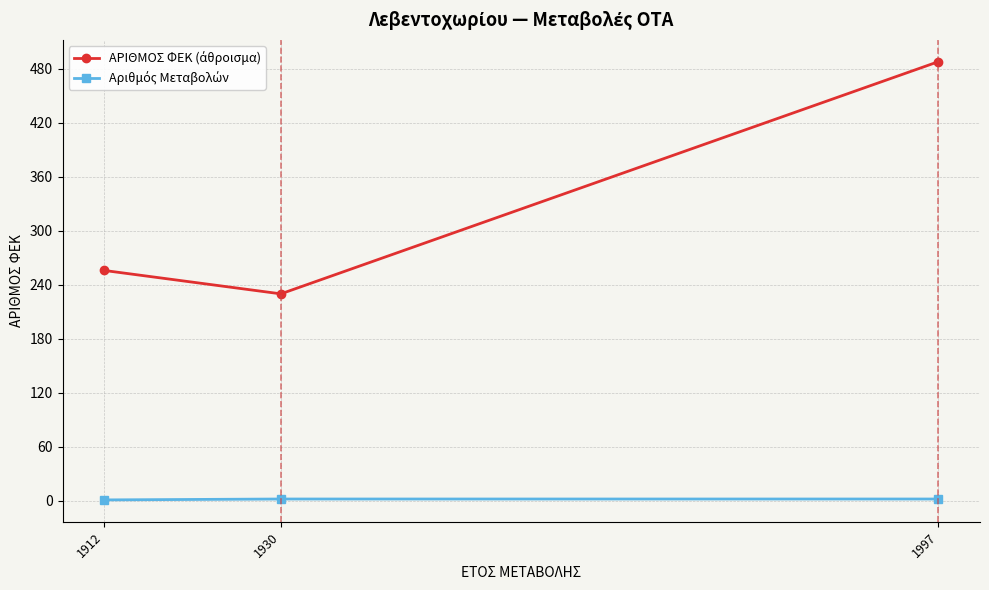

Which label corresponds to the largest value in the chart?

1997